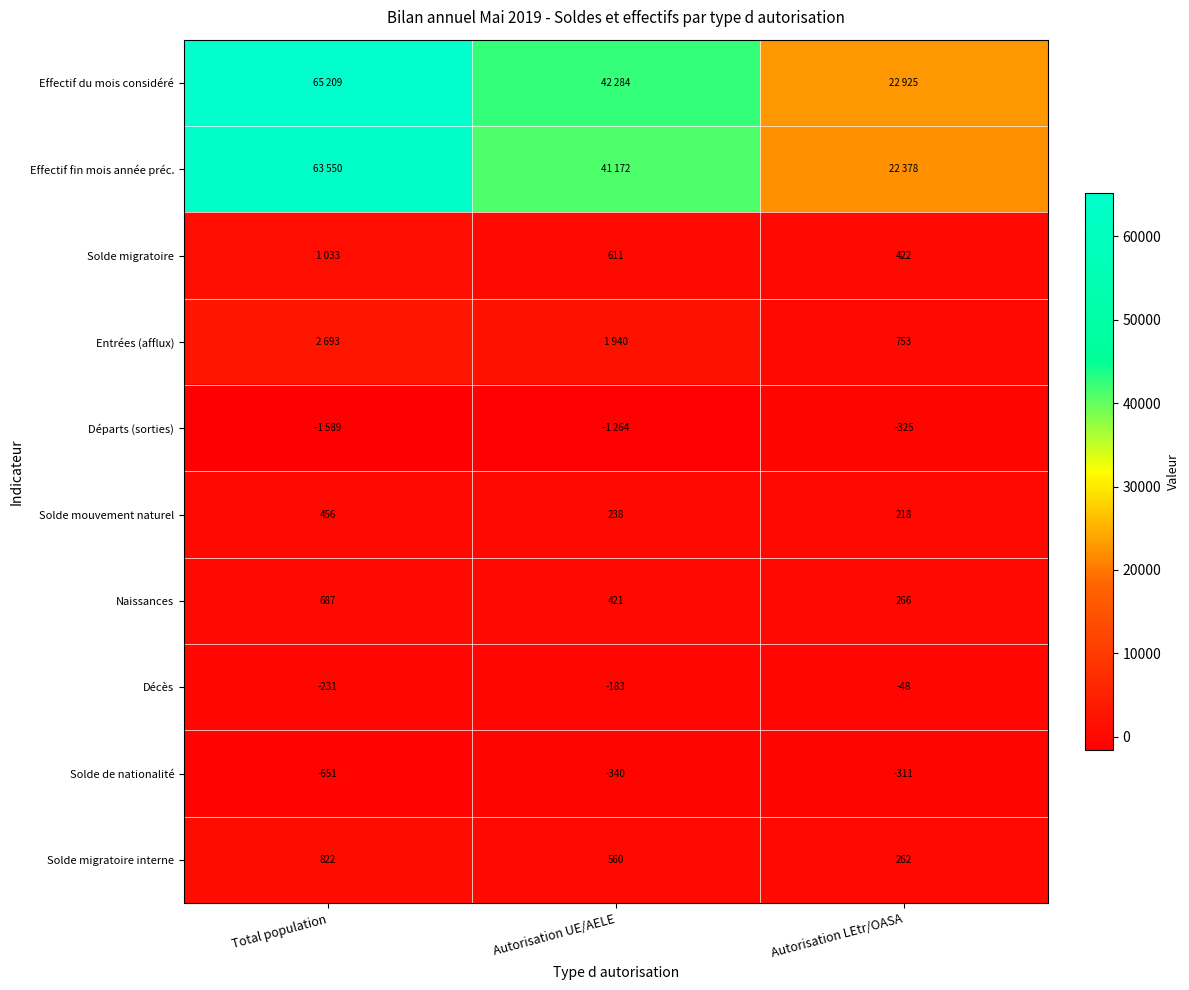

The Solde mouvement naturel series shows 135 at Autorisation UE/AELE. True or false?

False